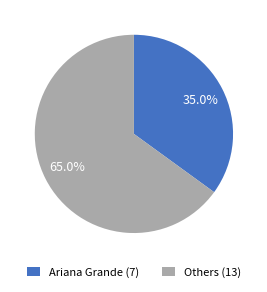

How many slices are in this pie chart?

2